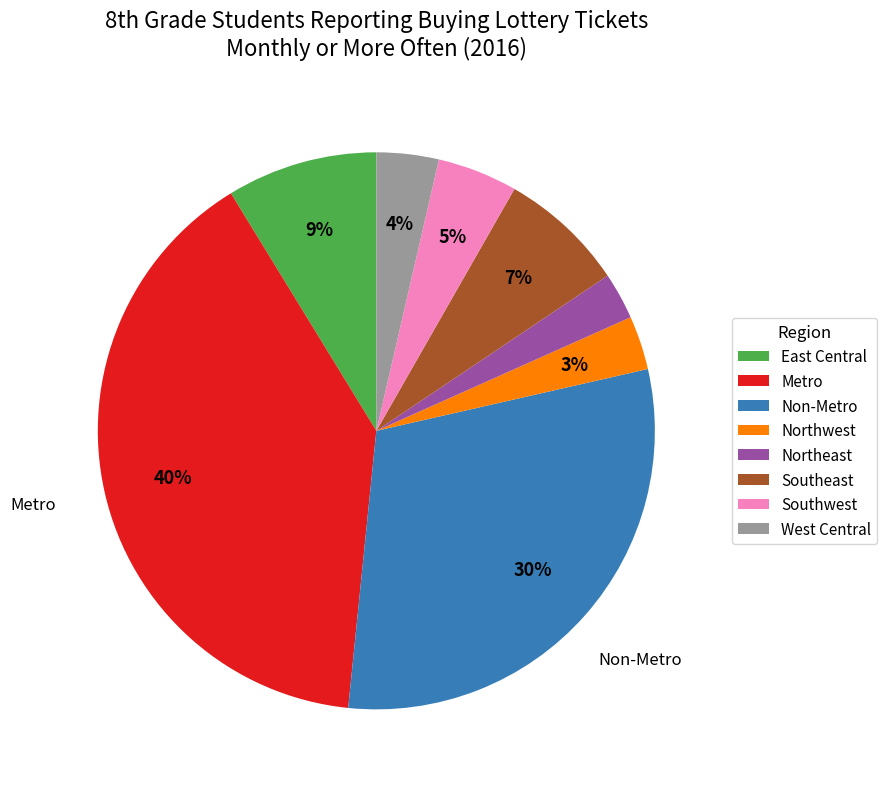

Which has a higher value, Metro or Non-Metro?

Metro